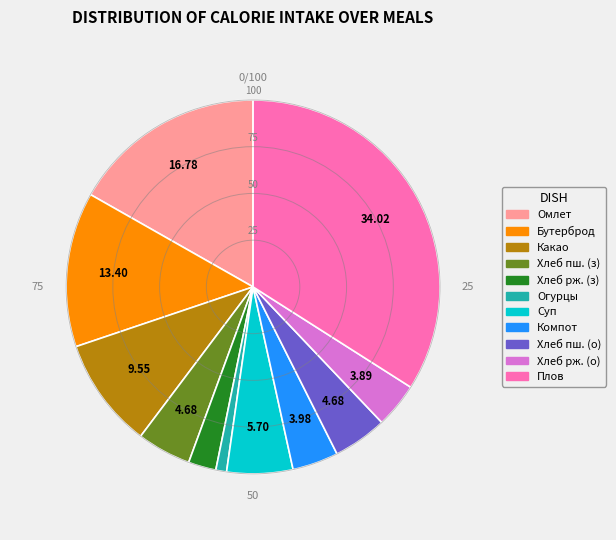

Does any single category account for the majority?

No